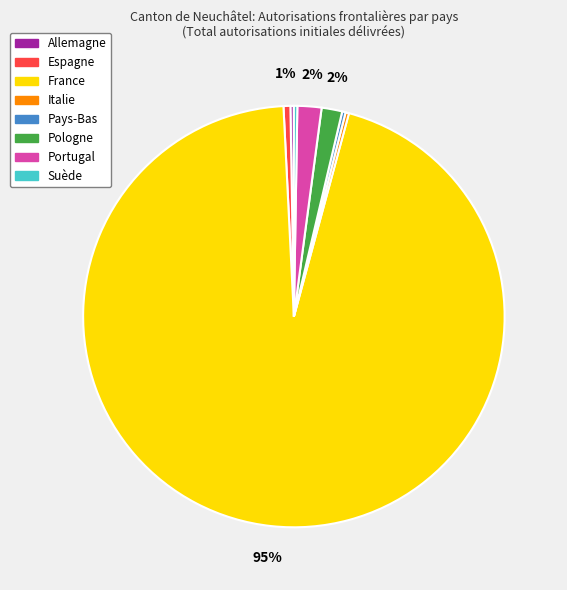

Is there a majority slice in this chart?

Yes